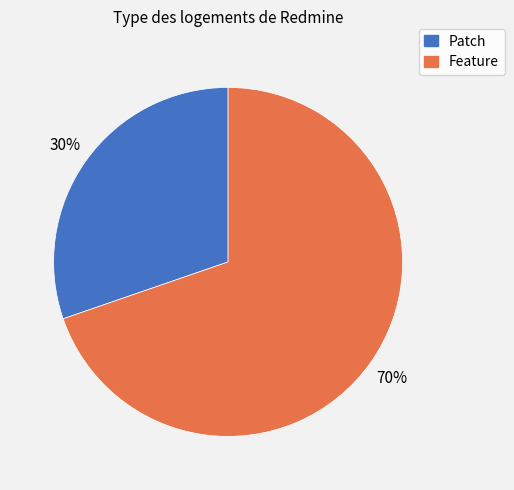

The Feature slice represents 70% of the pie. True or false?

True